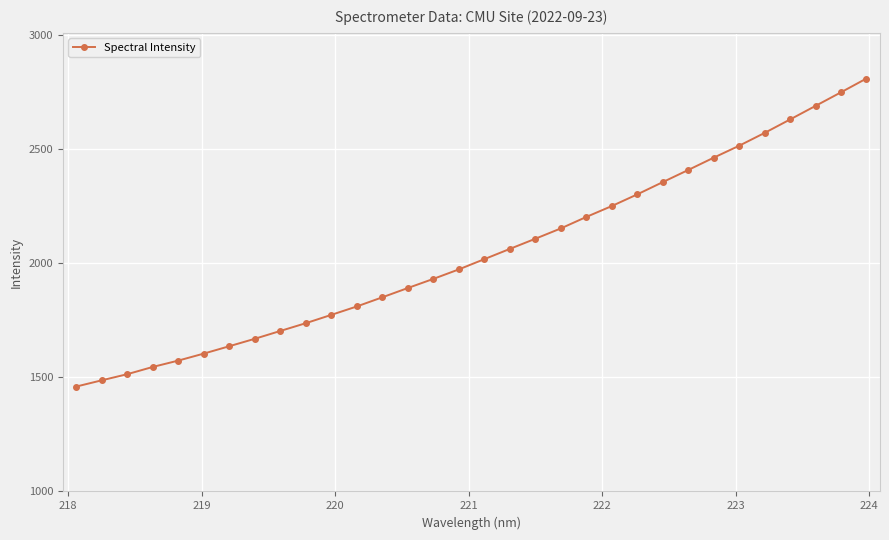

What is the difference between the second highest and minimum values?

1288.8